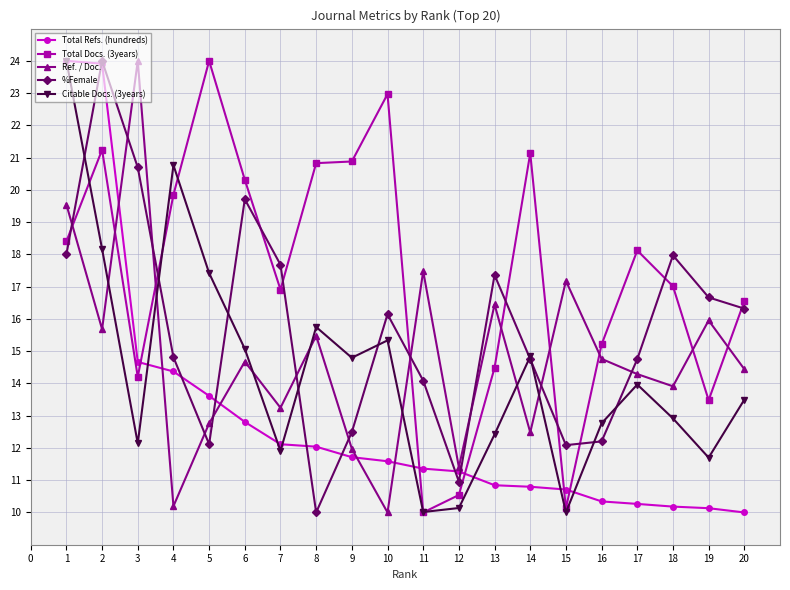

Which series has the largest total across all categories?

Total Docs. (3years)